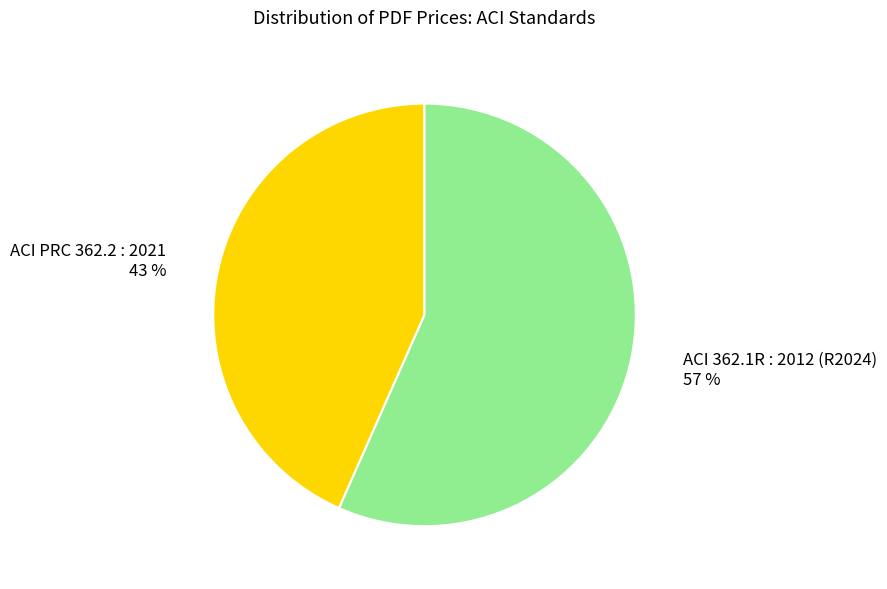

Is there any slice that represents more than half of the pie?

Yes